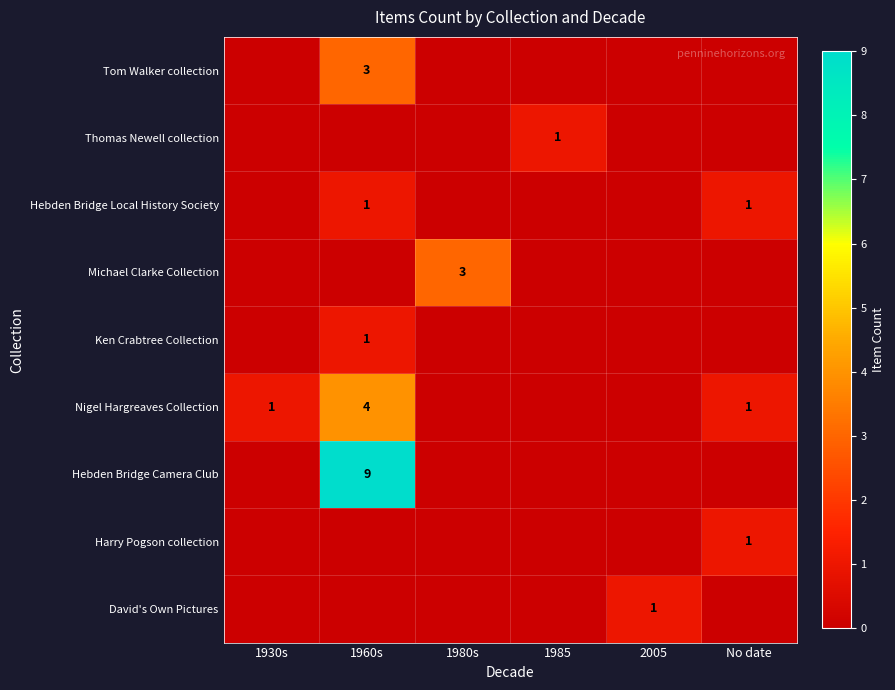

Is it true that Harry Pogson collection equals 1 at No date?

True